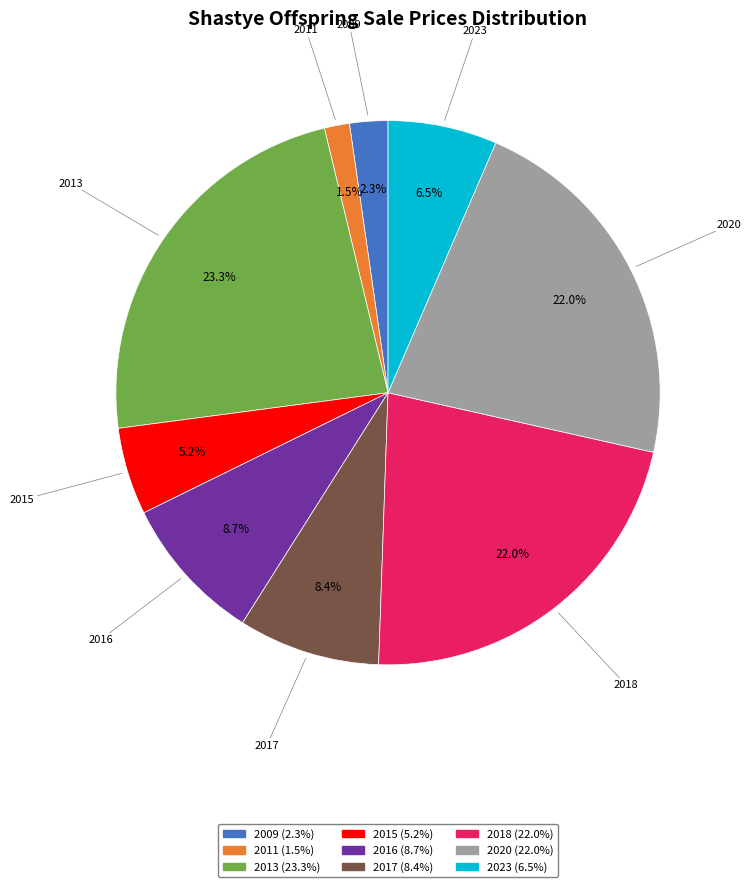

To the nearest percent, what is the combined percentage of 2016 and 2023?

15%